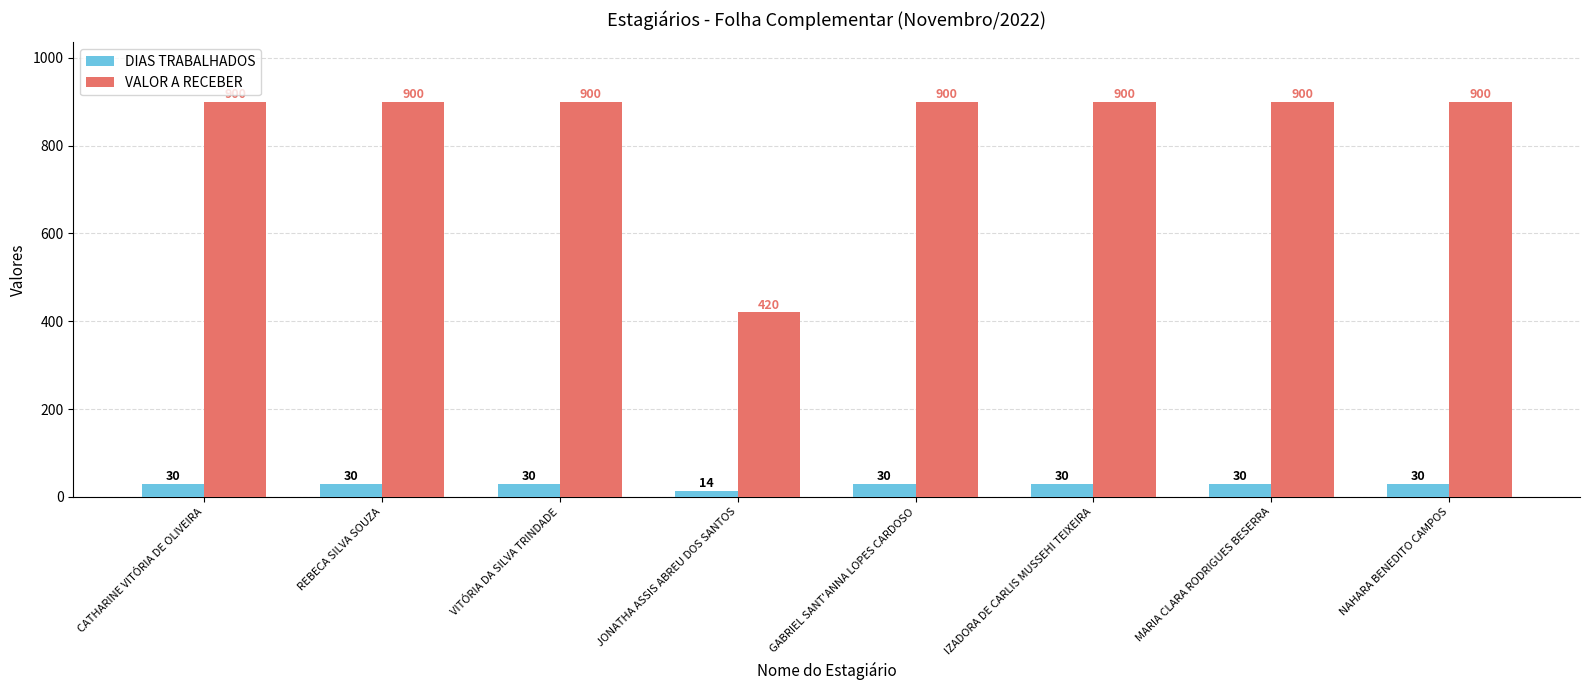

What position from the right is IZADORA DE CARLIS MUSSEHI TEIXEIRA?

3